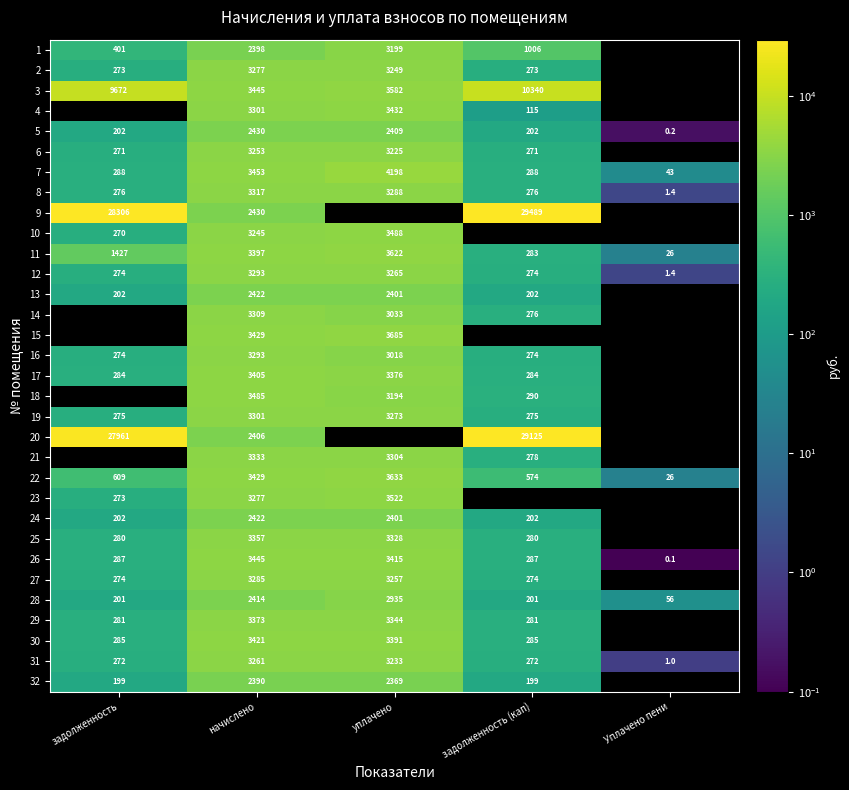

Which category has the lowest value in the 5 series?

Уплачено пени